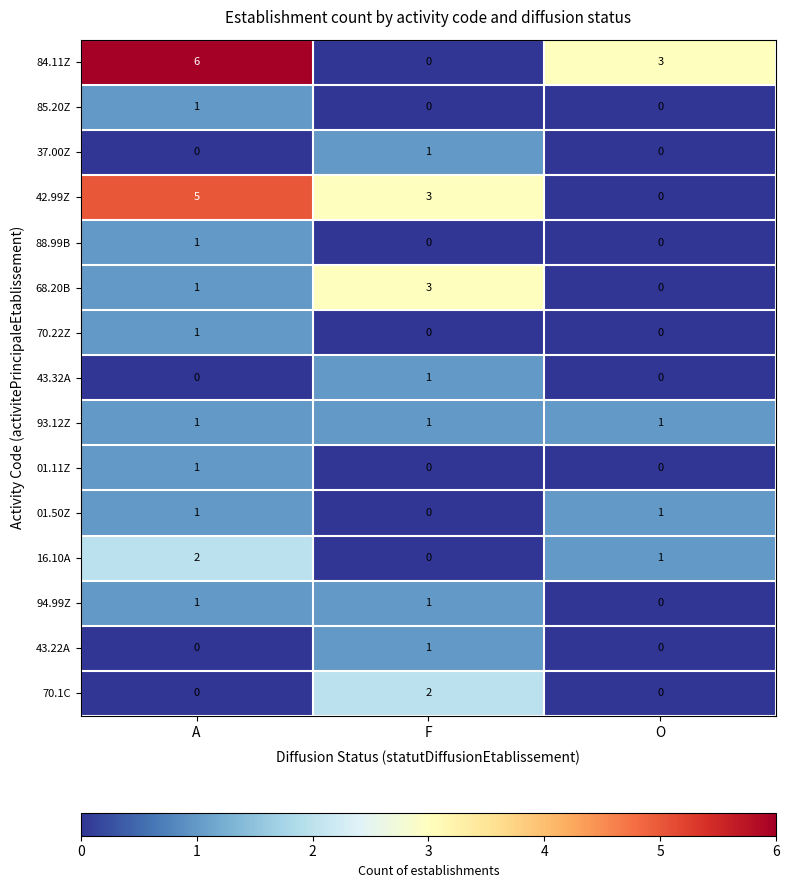

At how many categories does at least one series exceed 5?

1